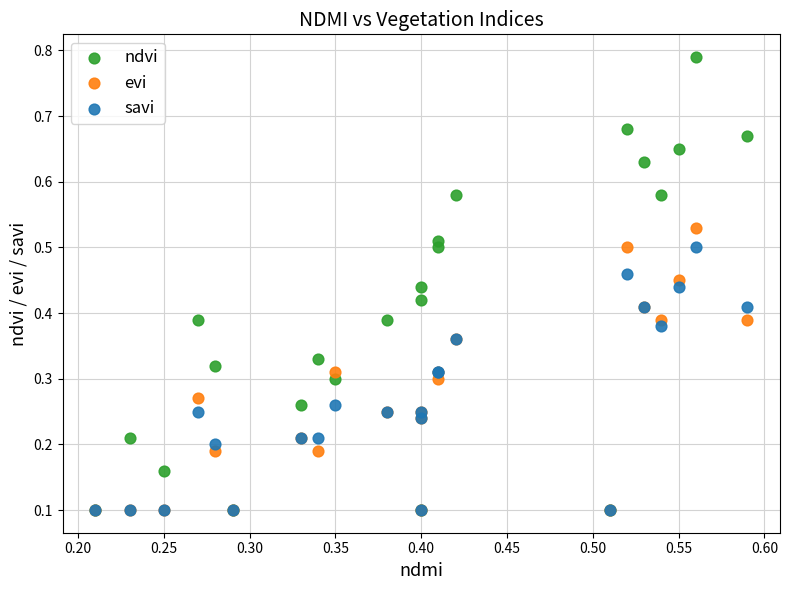

What are all the series names shown in the legend?

ndvi, evi, savi